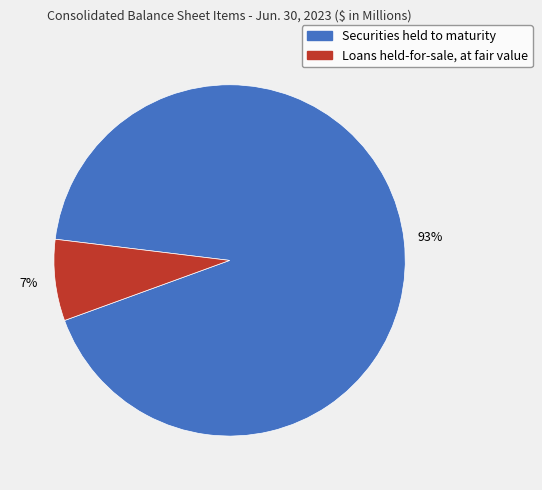

Rank the categories by value from highest to lowest.

Securities held to maturity, Loans held-for-sale, at fair value